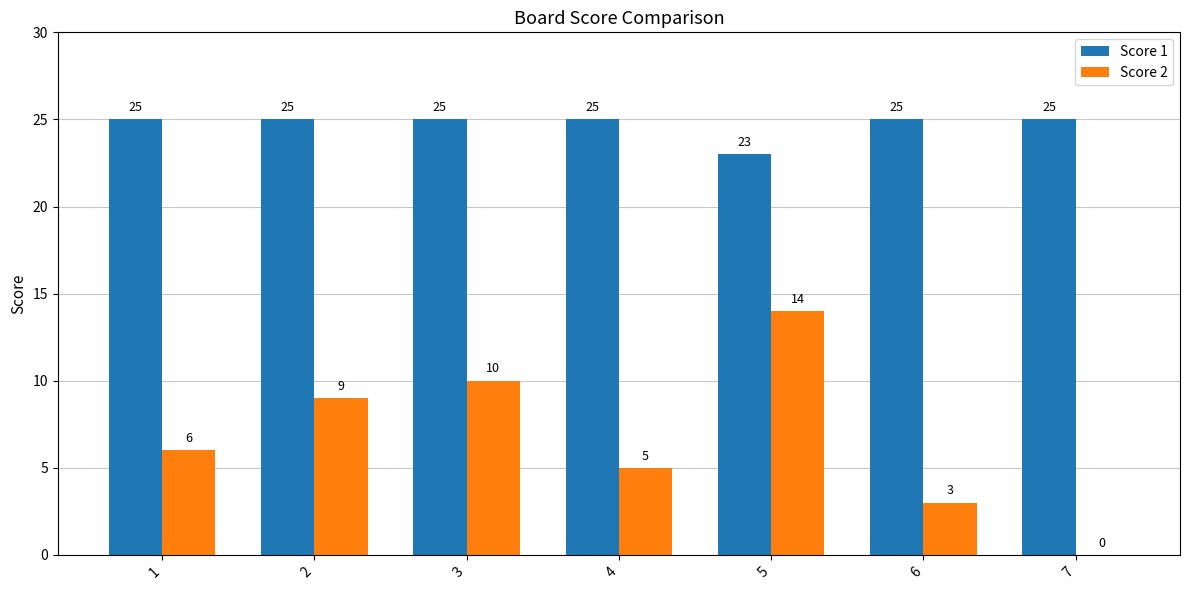

What is the sum of the Score 1 values at 4 and 3?

50